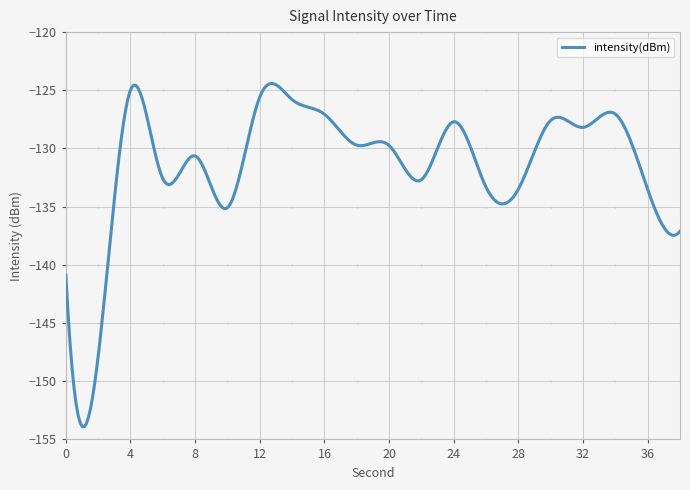

What is the smallest value displayed?

-153.9